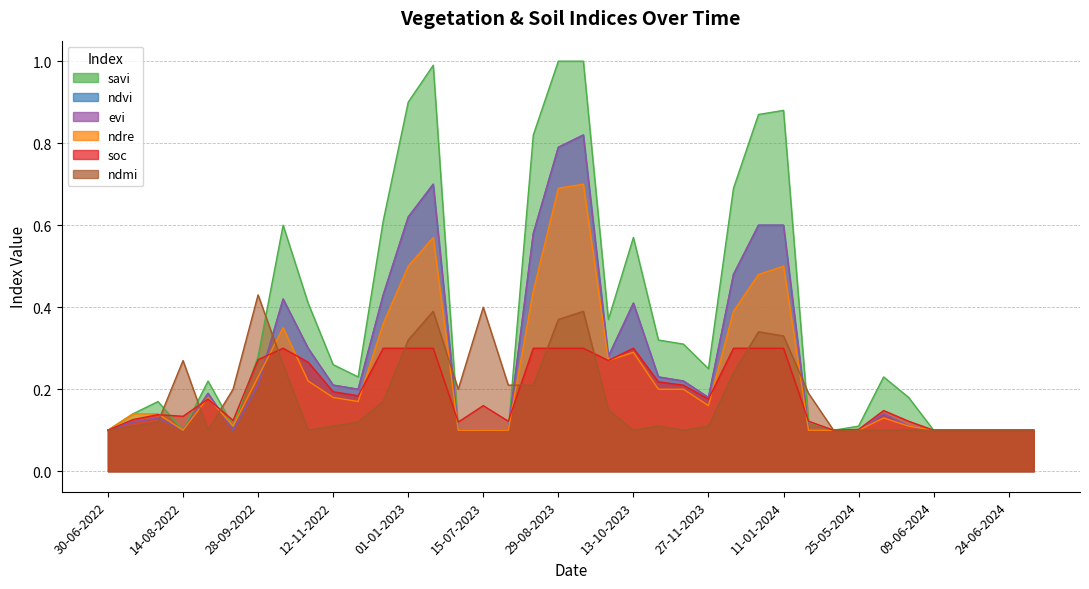

Which series ends up on top after the final intersection of evi and ndmi?

ndmi